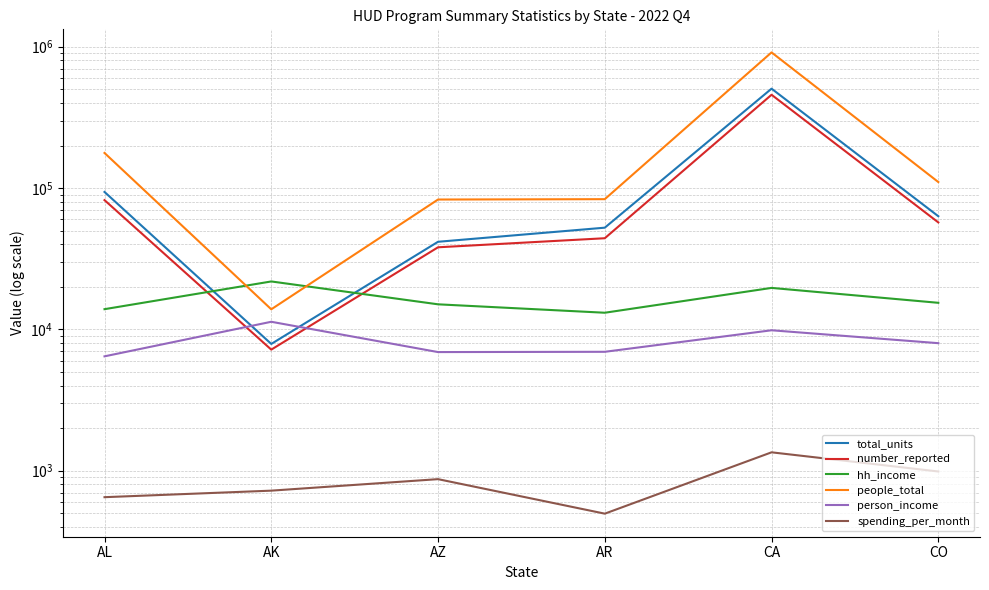

What are all the series names shown in the legend?

total_units, number_reported, hh_income, people_total, person_income, spending_per_month